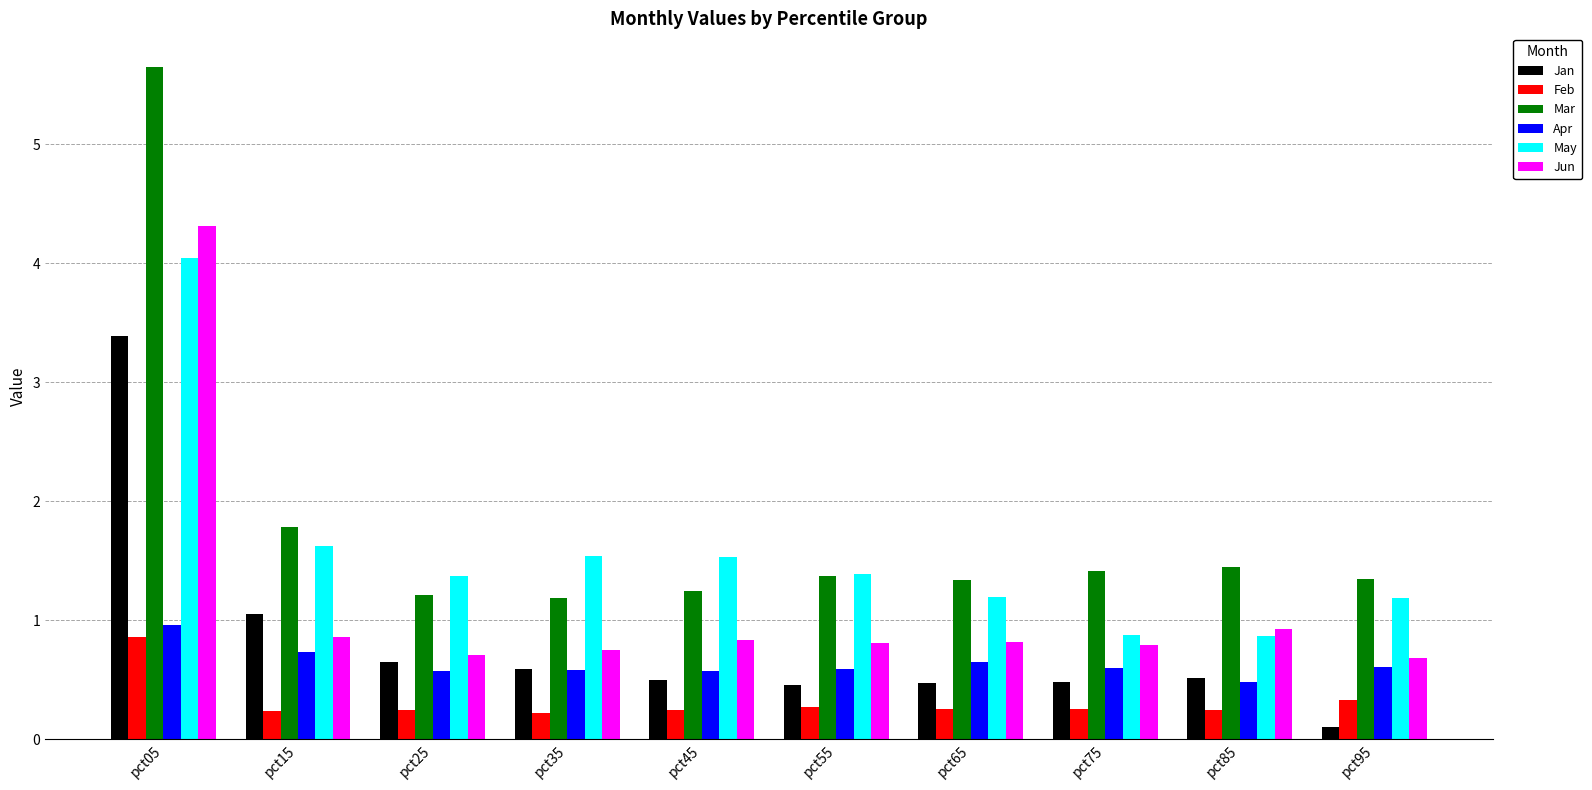

What is the difference between the highest and lowest values at pct25?

1.1